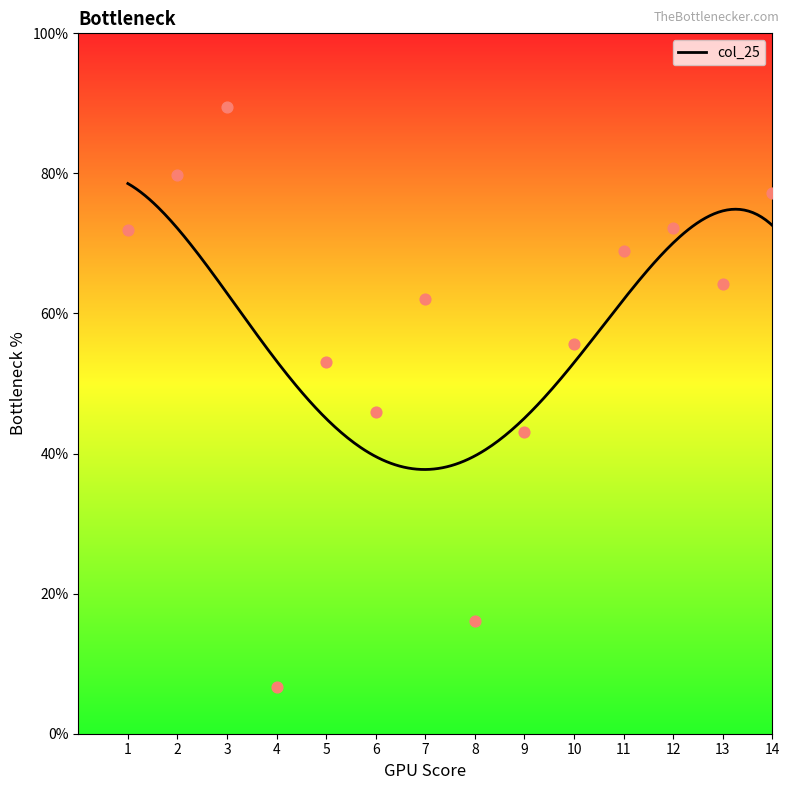

Which has a higher value, 14 or 1?

14